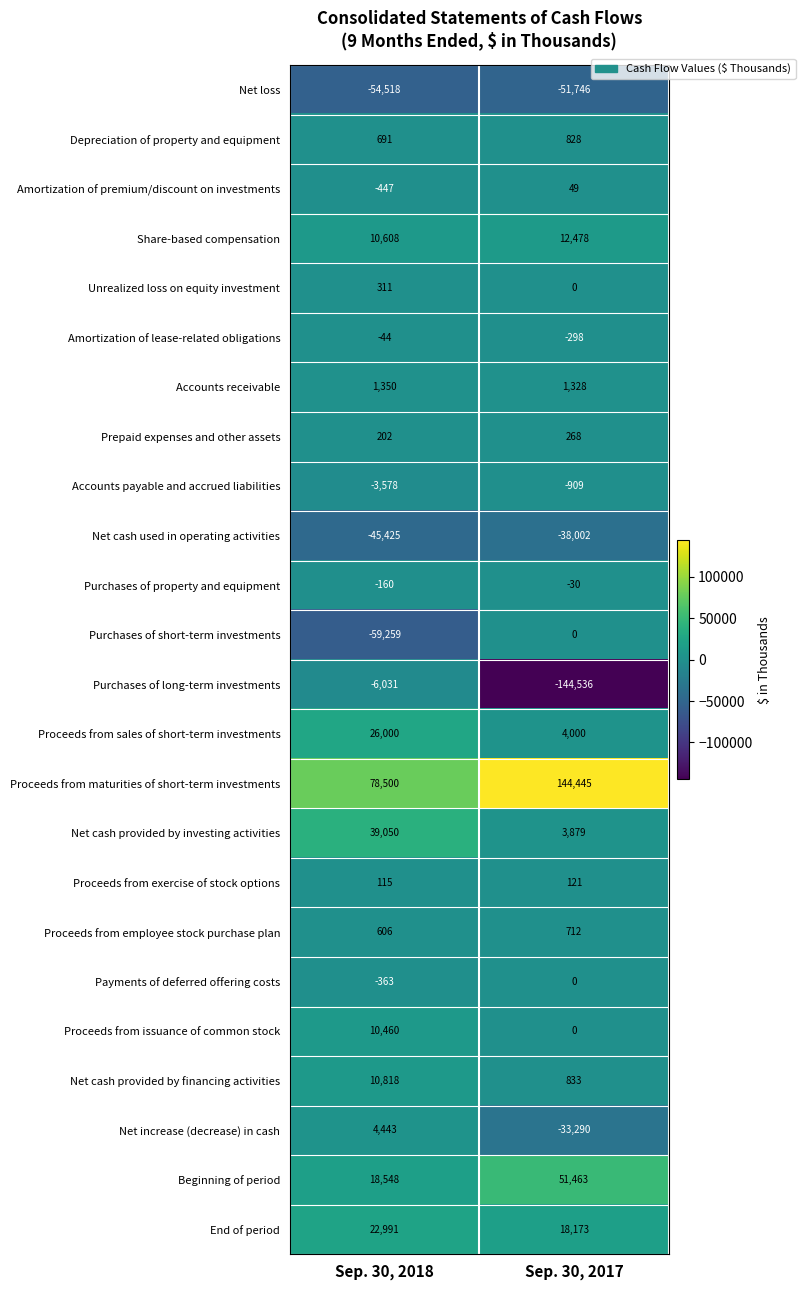

What is the total value across all series at Sep. 30, 2017?

-30234